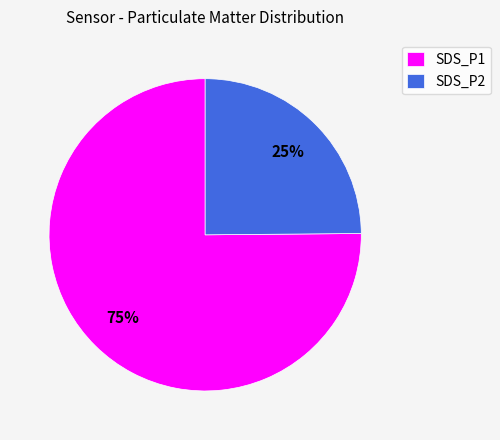

Count the number of slices in the pie.

2